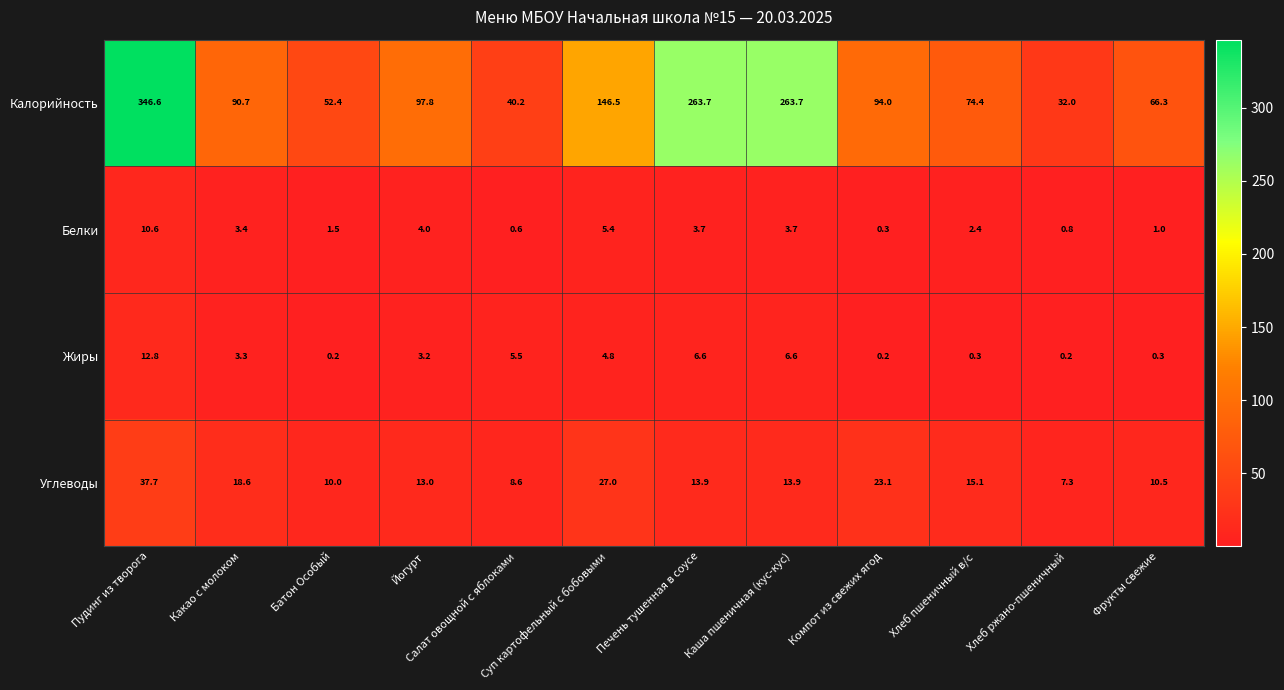

True or false: Углеводы has a value of 22.5 at Каша пшеничная (кус-кус).

False